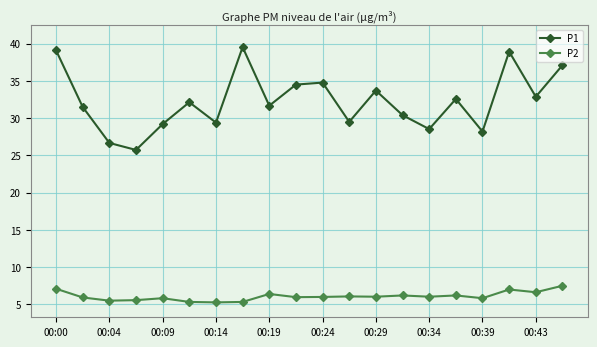

Which series has the largest total across all categories?

P1